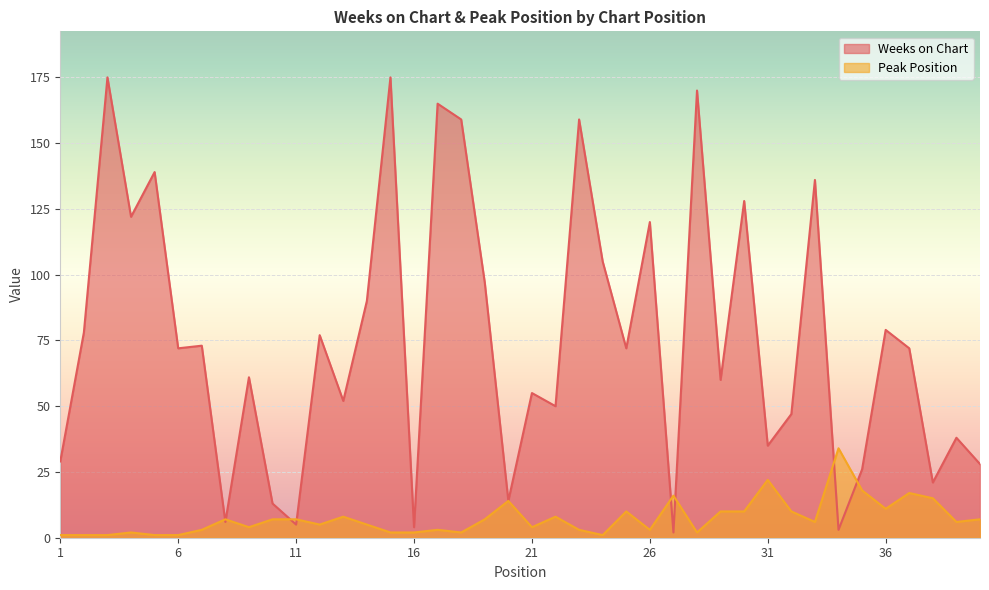

Is the value of Weeks on Chart at 10 greater than the value of Peak Position at 10?

Yes